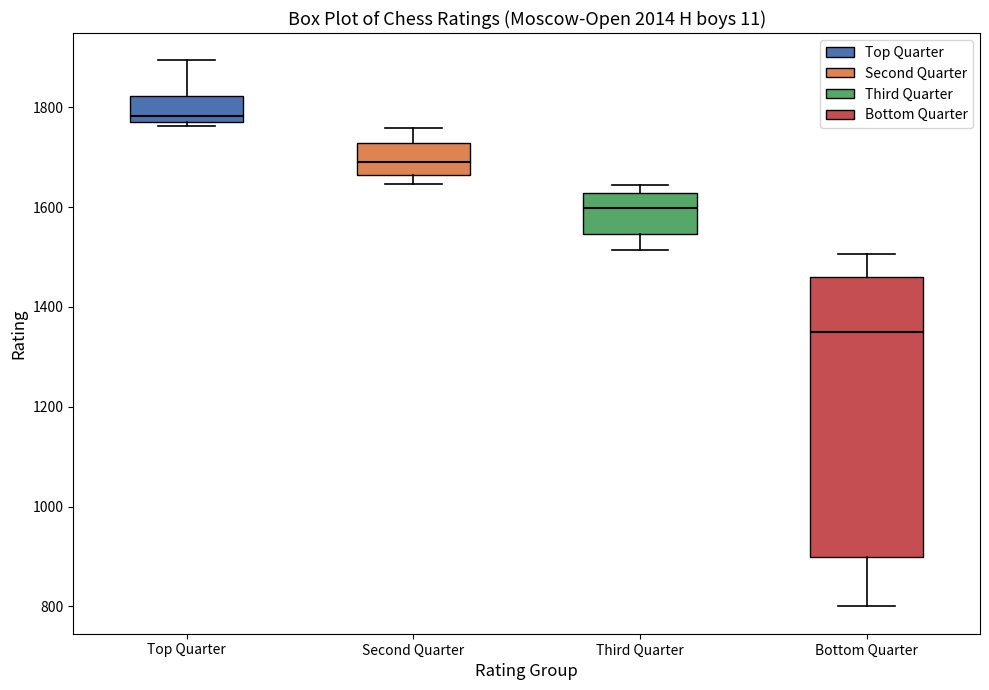

Reading left to right, read every box against the y-axis: the position of its median line, the range the box covers, and the ends of its whiskers. The values are not printed on the chart, so give them approximately, as read against the axis.

Top Quarter: median 1780 (just above the box's lower edge), box 1780 to 1820, whiskers 1760 to 1900
Second Quarter: median 1700, box 1660 to 1720, whiskers 1640 to 1760
Third Quarter: median 1600, box 1540 to 1620, whiskers 1520 to 1640
Bottom Quarter: median 1360, box 900 to 1460, whiskers 800 to 1500